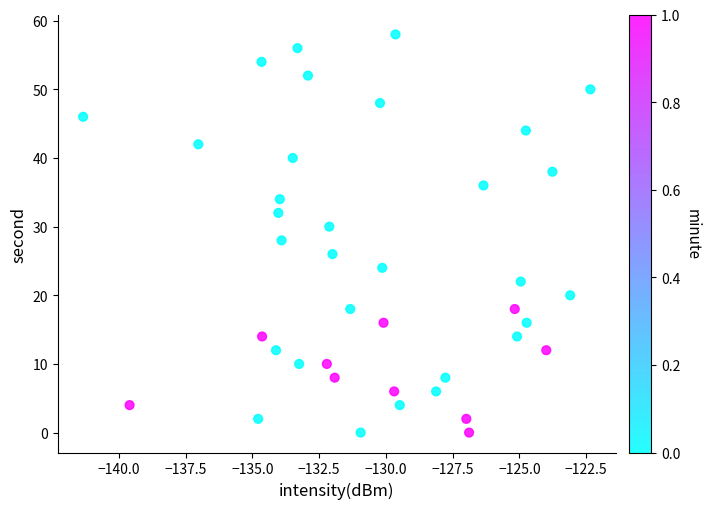

What is the range of Y values (max minus min)?

58